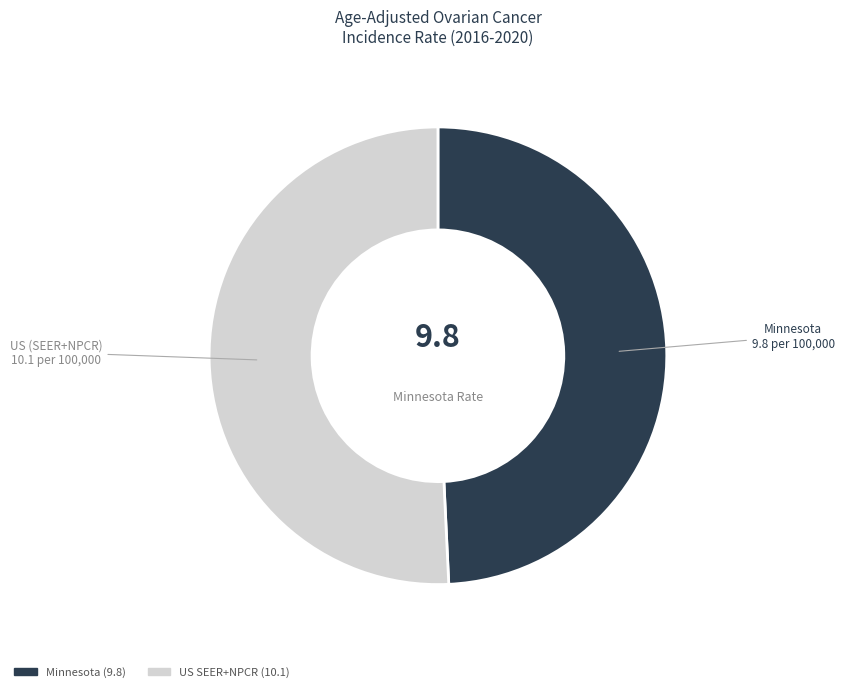

Does any single category account for the majority?

Yes